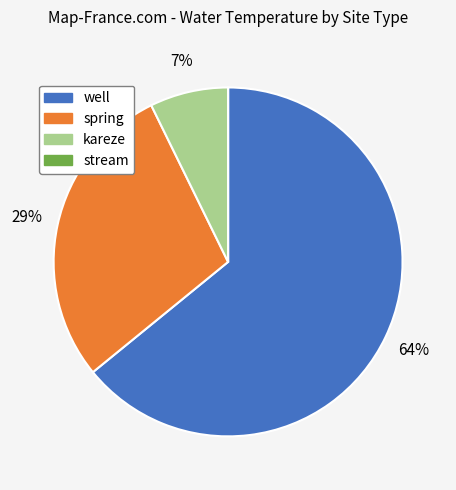

The spring slice represents 34% of the pie. True or false?

False